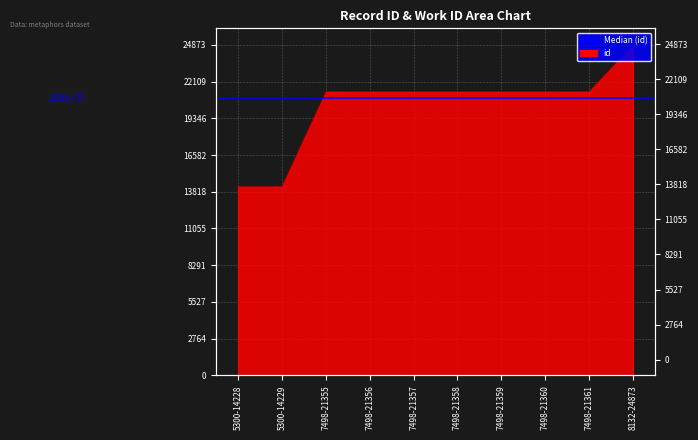

What is the value of the 7th point from the left?

21359